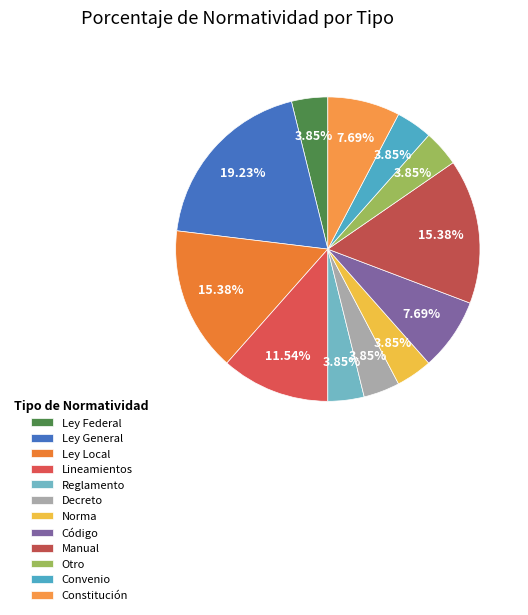

How many slices are in this pie chart?

12